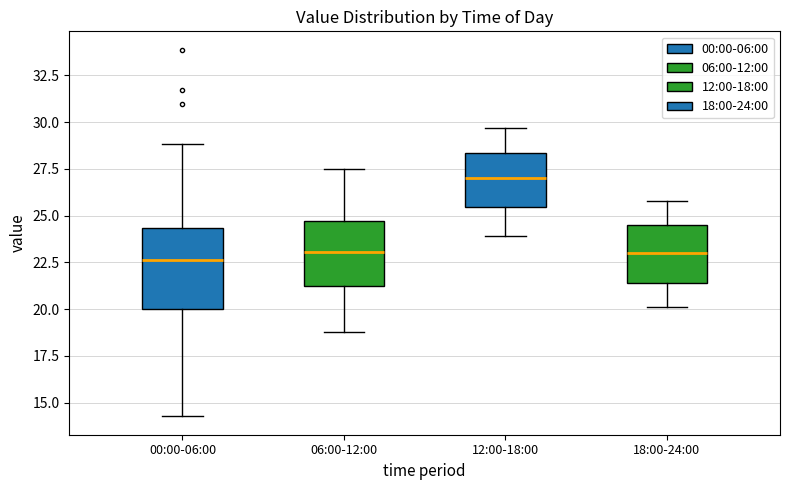

Reading left to right, transcribe this box plot: for each box, give where its median line is, the range the box spans, and where its two whiskers end, as read against the y-axis. The values are not printed on the chart, so give them approximately, as read against the axis.

00:00-06:00: median 22.5, box 20.0 to 24.5, whiskers 14.5 to 29.0
06:00-12:00: median 23.0, box 21.5 to 24.5, whiskers 19.0 to 27.5
12:00-18:00: median 27.0, box 25.5 to 28.5, whiskers 24.0 to 29.5
18:00-24:00: median 23.0, box 21.5 to 24.5, whiskers 20.0 to 26.0